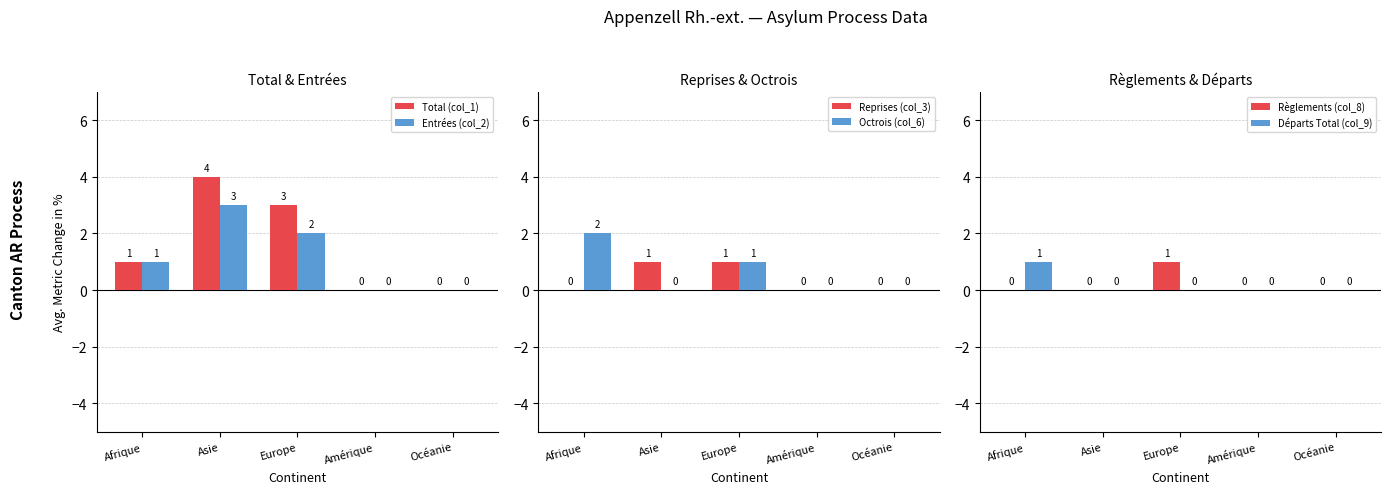

Reading left to right, what are all the values shown in this chart?

Total (col_1): 1	4	3	0	0
Entrées (col_2): 1	3	2	0	0
Reprises (col_3): 0	1	1	0	0
Octrois (col_6): 2	0	1	0	0
Règlements (col_8): 0	0	1	0	0
Départs Total (col_9): 1	0	0	0	0